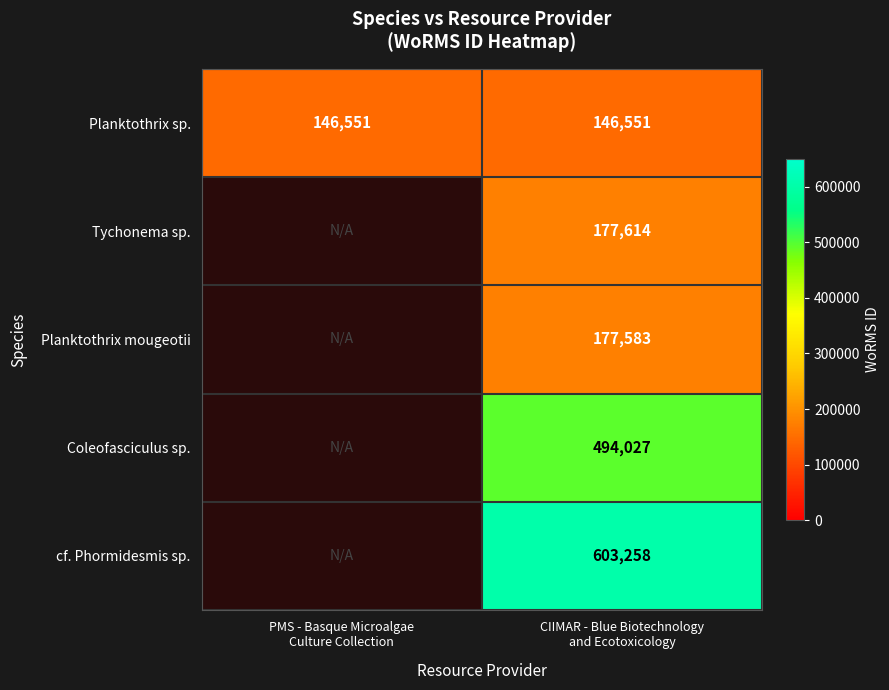

Rank the categories by Tychonema sp. value from highest to lowest.

PMS - Basque Microalgae Culture Collection, CIIMAR - Blue Biotechnology and Ecotoxicology